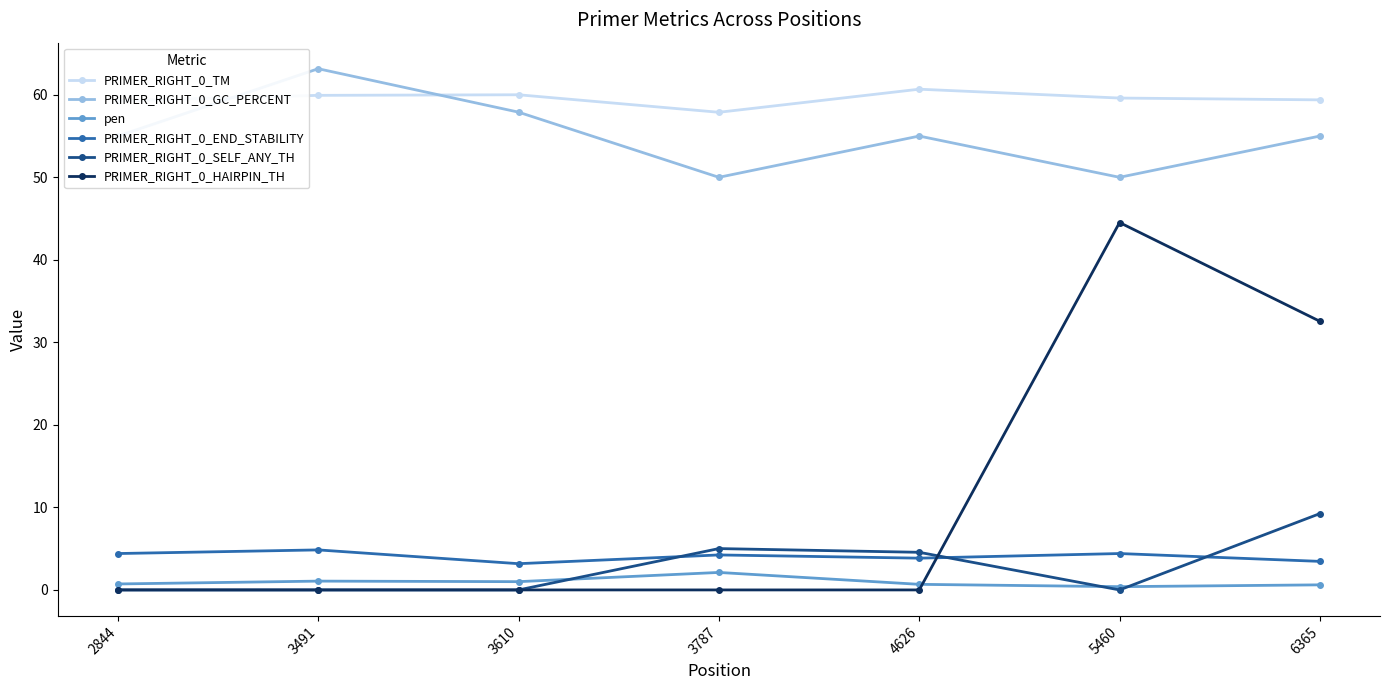

What value does the PRIMER_RIGHT_0_END_STABILITY series have at 6365?

3.5